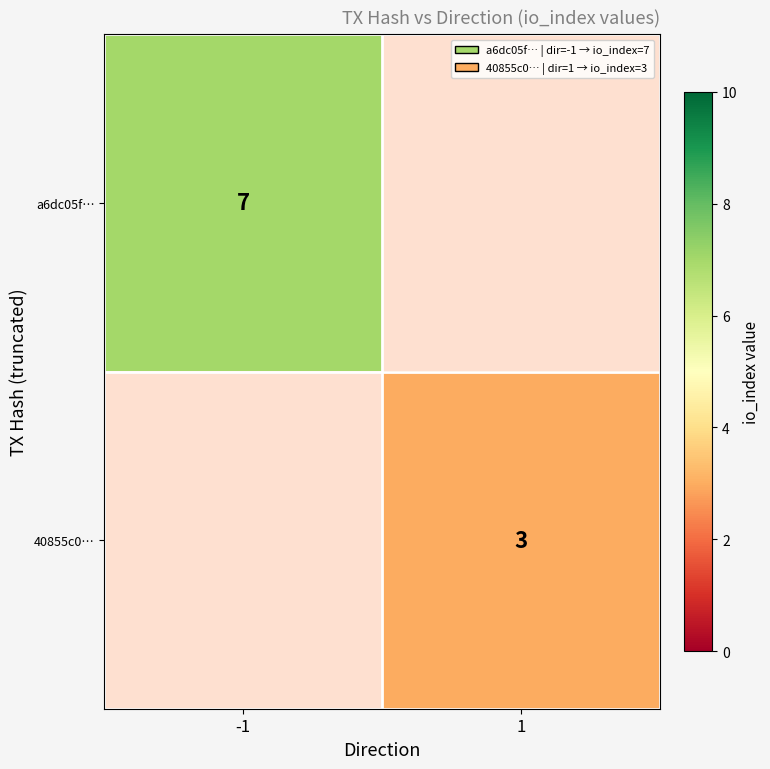

Is it true that a6dc05f… equals 4.6 at -1?

False